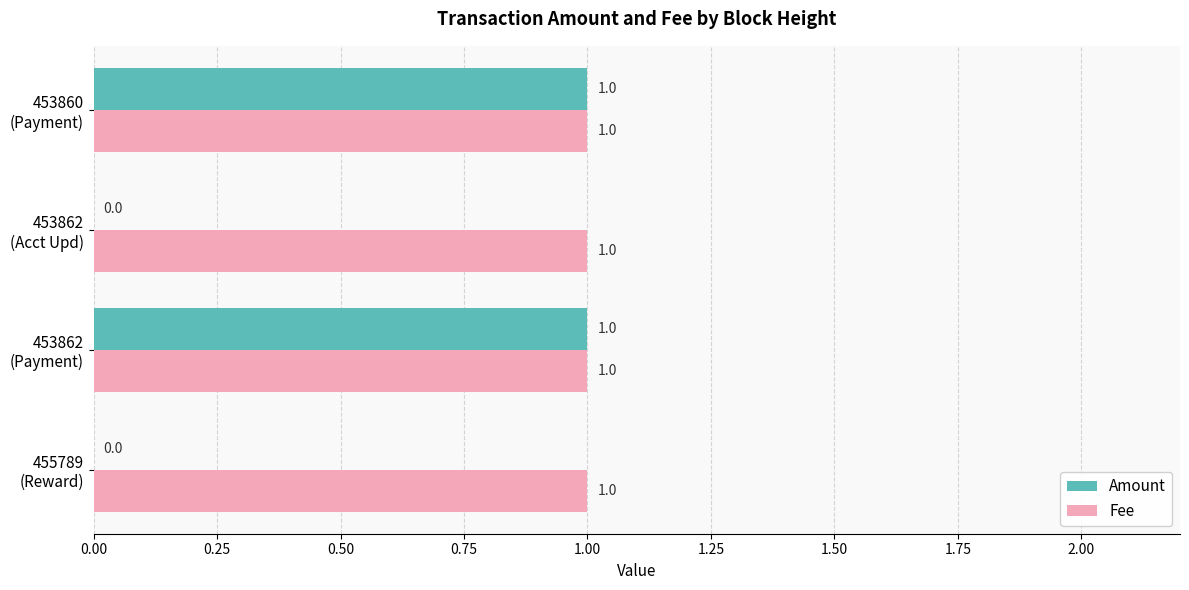

Which series has the largest total across all categories?

Fee